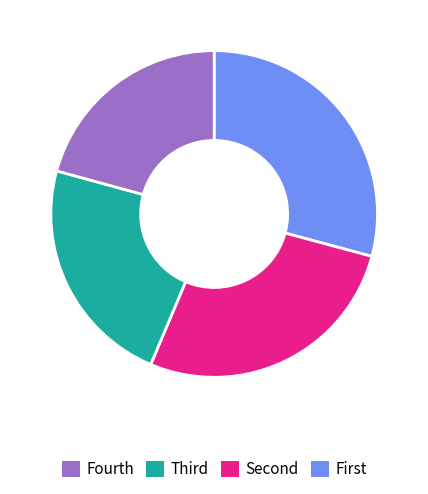

Does any single category account for the majority?

No